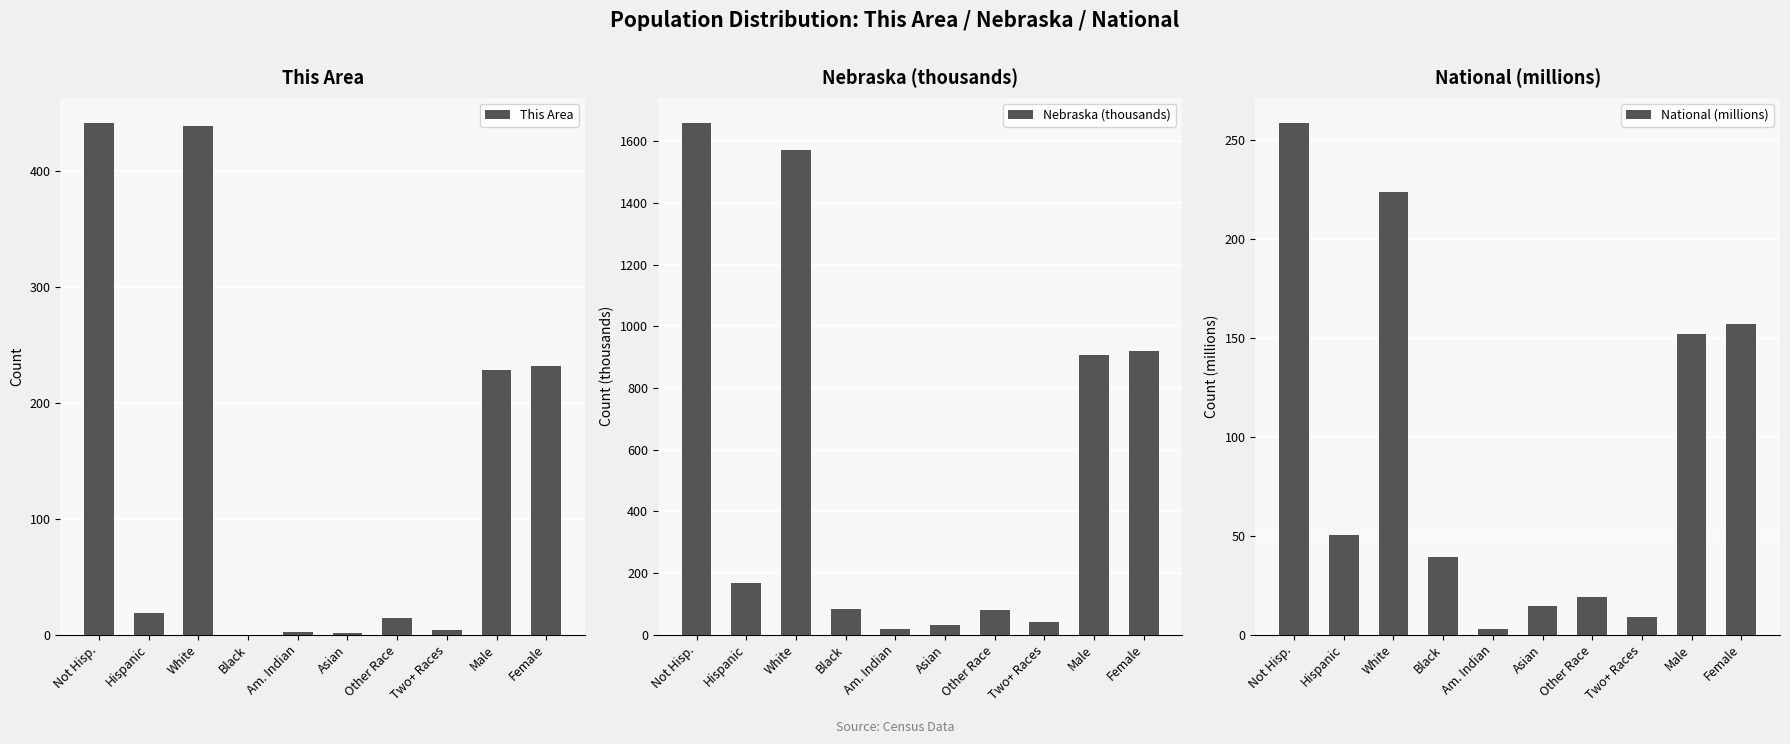

What is the difference between the highest and lowest values at Black?

82.9